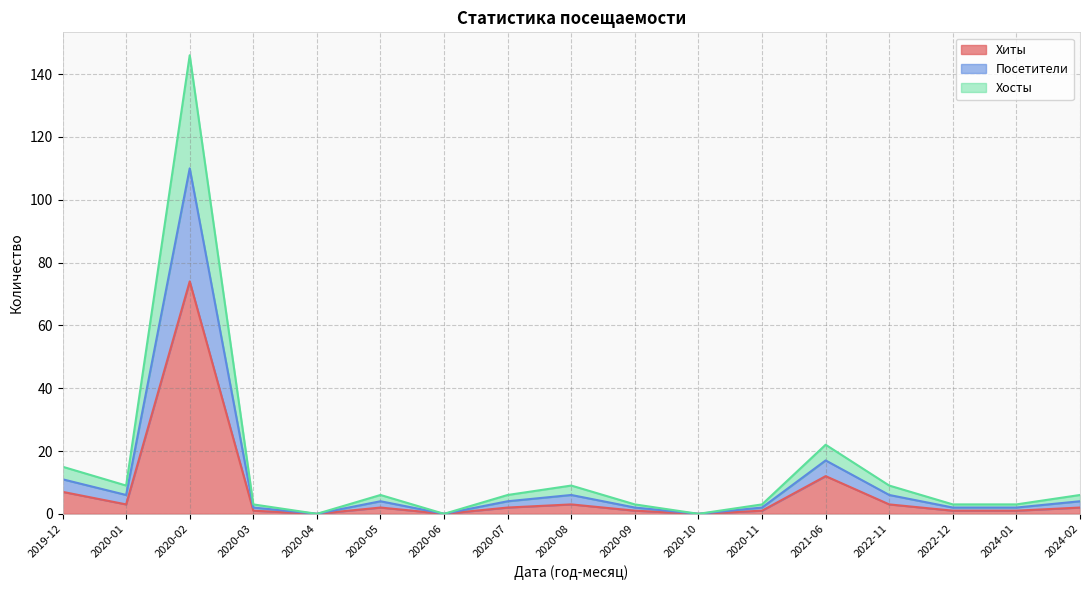

True or false: Хиты has a value of 1 at 2020-07.

False